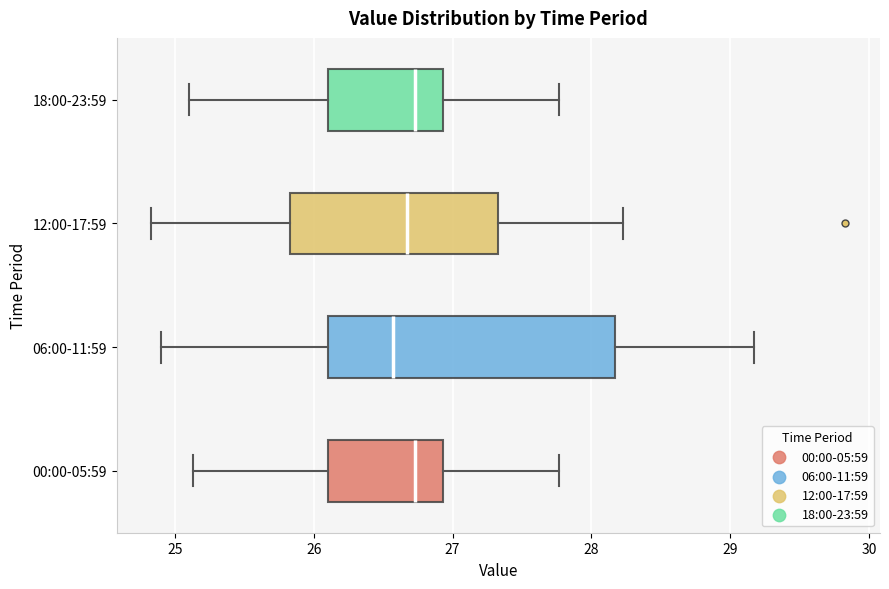

Reading bottom to top, transcribe this box plot: for each box, give where its median line is, the range the box spans, and where its two whiskers end, as read against the x-axis. The values are not printed on the chart, so give them approximately, as read against the axis.

00:00-05:59: median 26.7, box 26.1 to 26.9, whiskers 25.1 to 27.8
06:00-11:59: median 26.6, box 26.1 to 28.2, whiskers 24.9 to 29.2
12:00-17:59: median 26.7, box 25.8 to 27.3, whiskers 24.8 to 28.2
18:00-23:59: median 26.7, box 26.1 to 26.9, whiskers 25.1 to 27.8